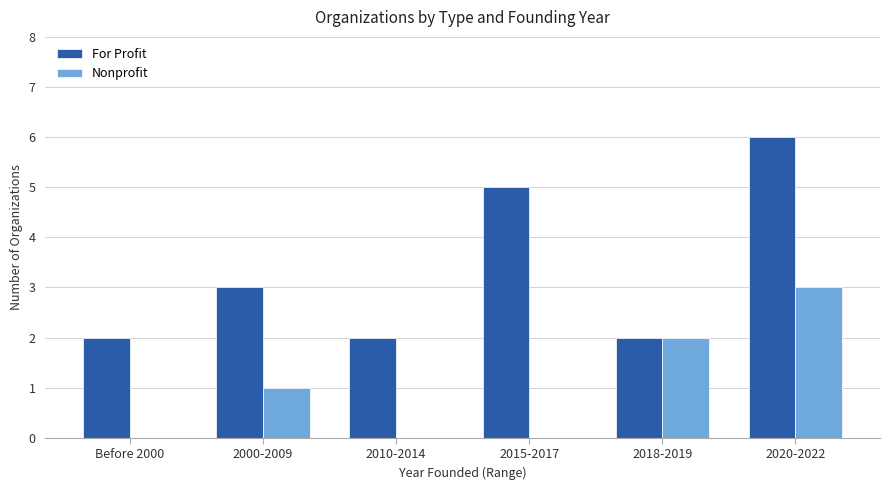

What are all the series names shown in the legend?

For Profit, Nonprofit